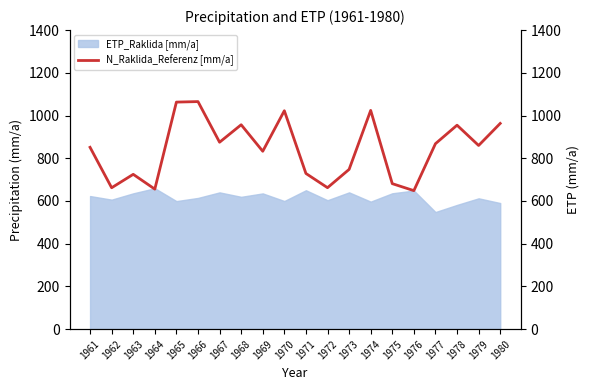

True or false: ETP_Raklida [mm/a] has a value of 372.1 at 1976.

False